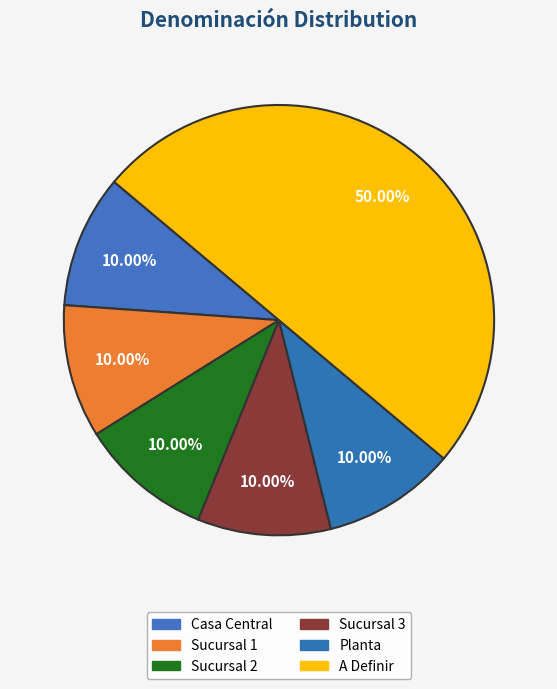

Which slice is the largest?

A Definir